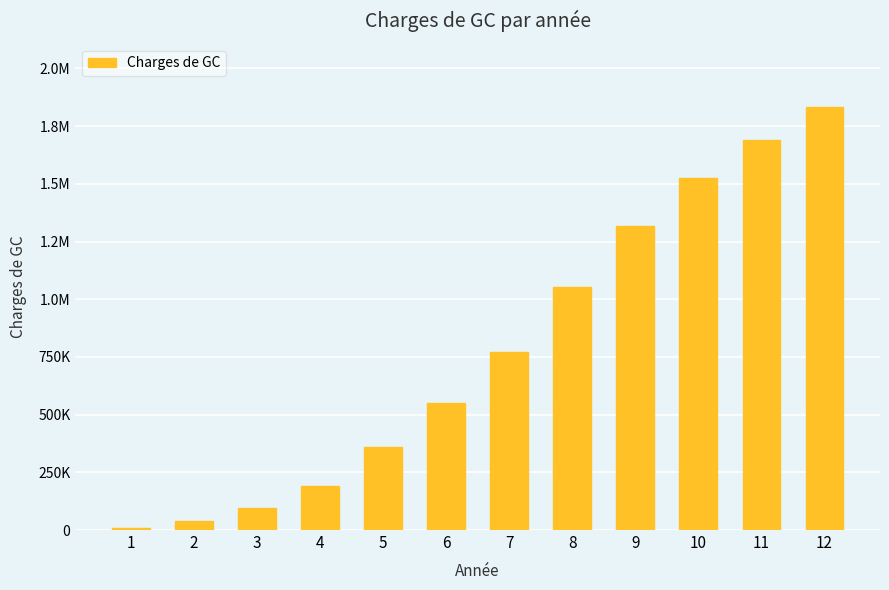

True or false: the data shows 1831720.6 at 12.

True